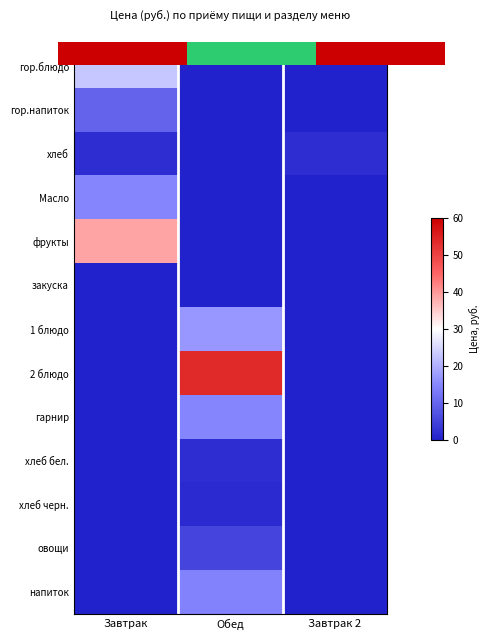

How many categories are shown in the chart?

3